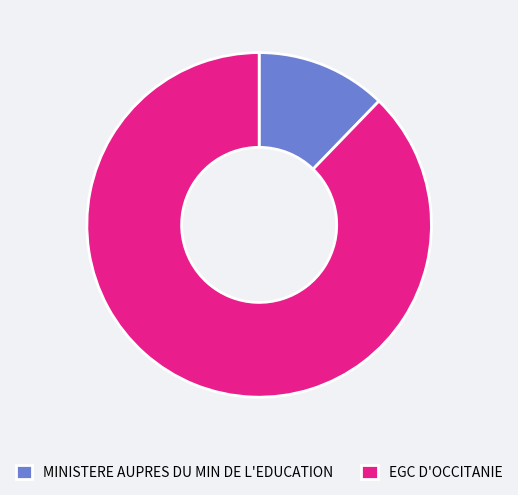

True or false: MINISTERE AUPRES DU MIN DE L'EDUCATION accounts for 17% of the total.

False